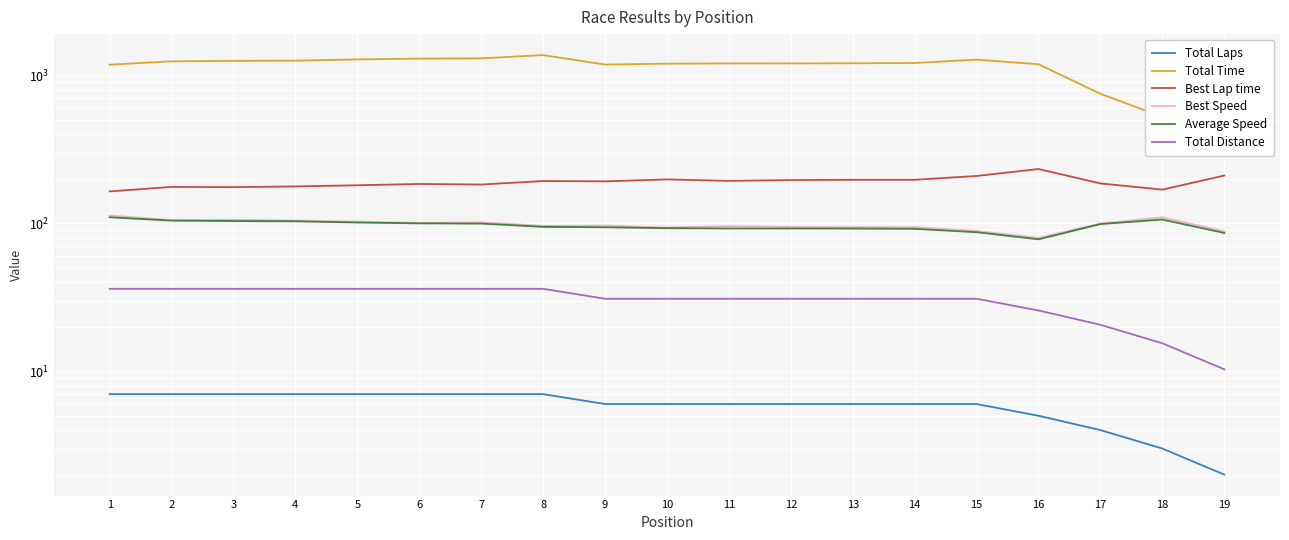

Is this an area chart (filled region under the line)?

No